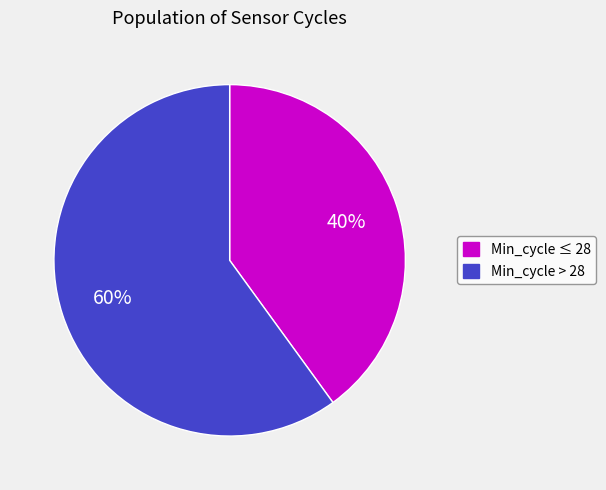

Does any single category account for the majority?

Yes